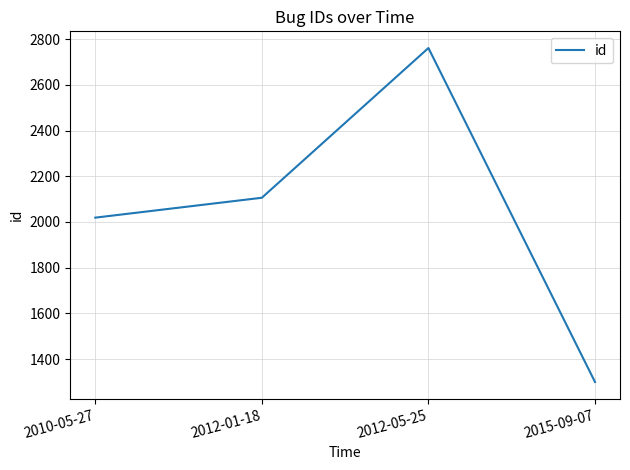

Where is the first local maximum?

2012-05-25